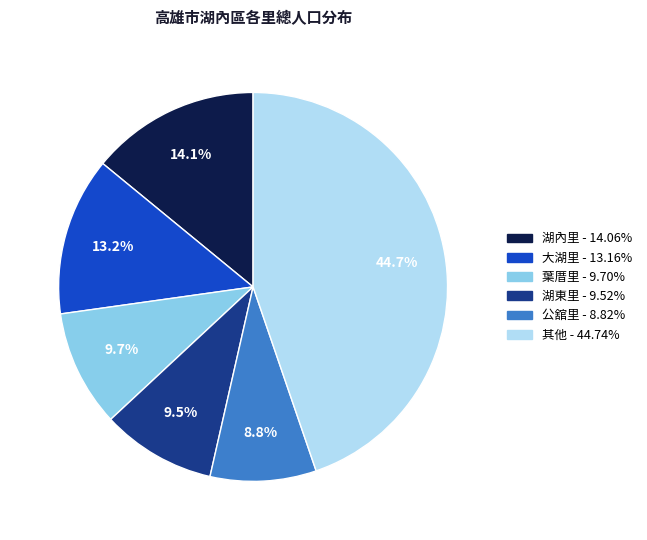

How many segments does this pie chart have?

6